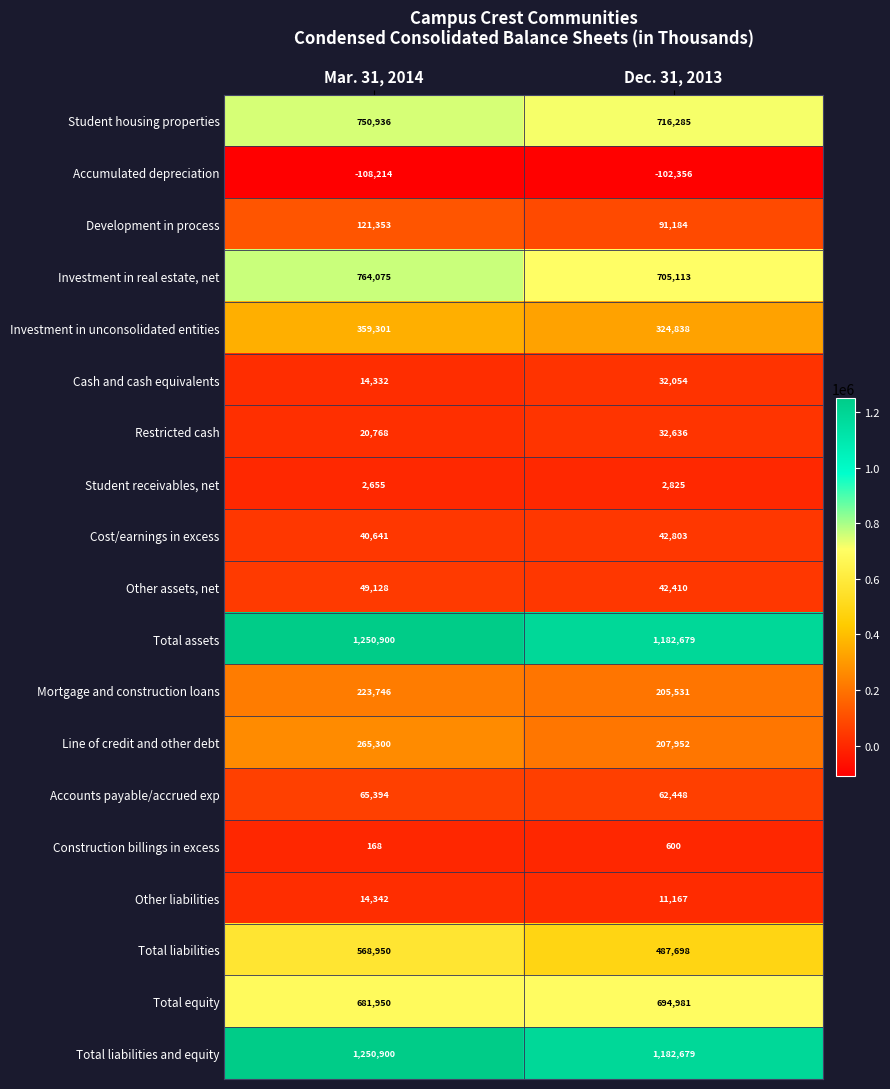

What is the sum of the Construction billings in excess values at Mar. 31, 2014 and Dec. 31, 2013?

768